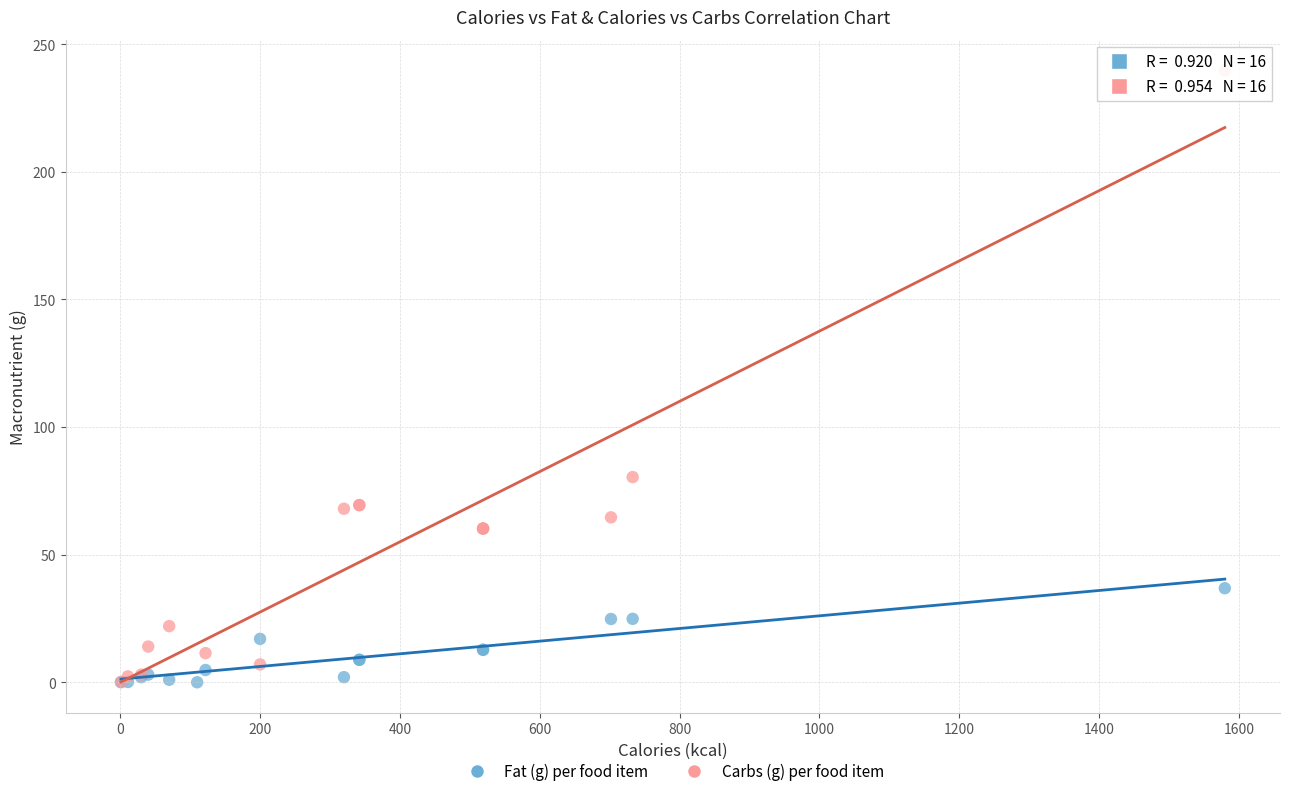

What are all the series names shown in the legend?

Fat (g) per food item, Carbs (g) per food item